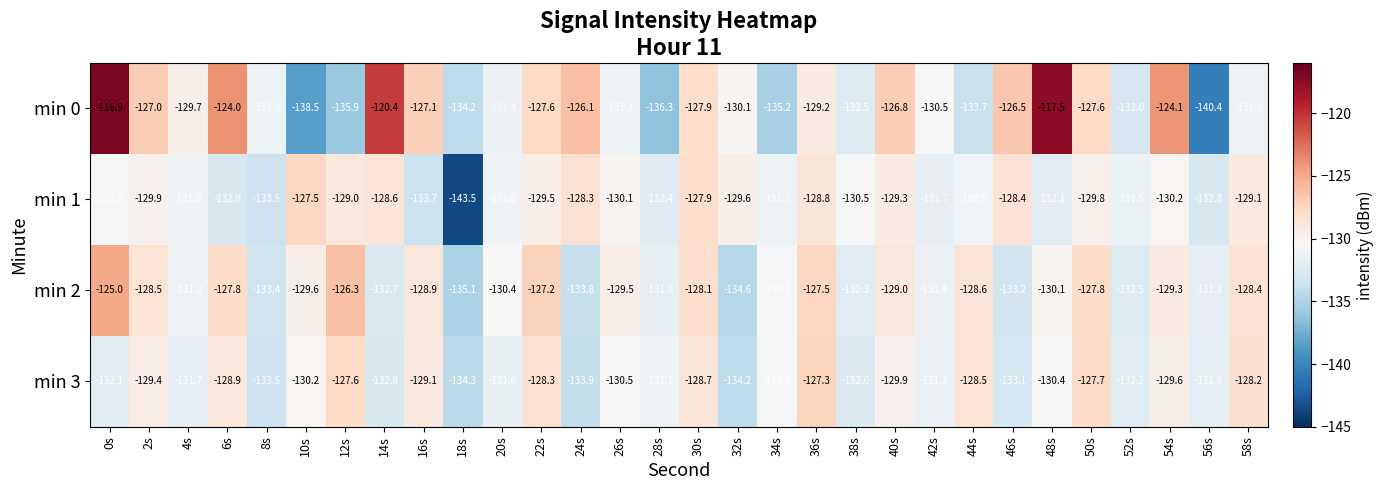

What is the greatest value displayed?

-116.9